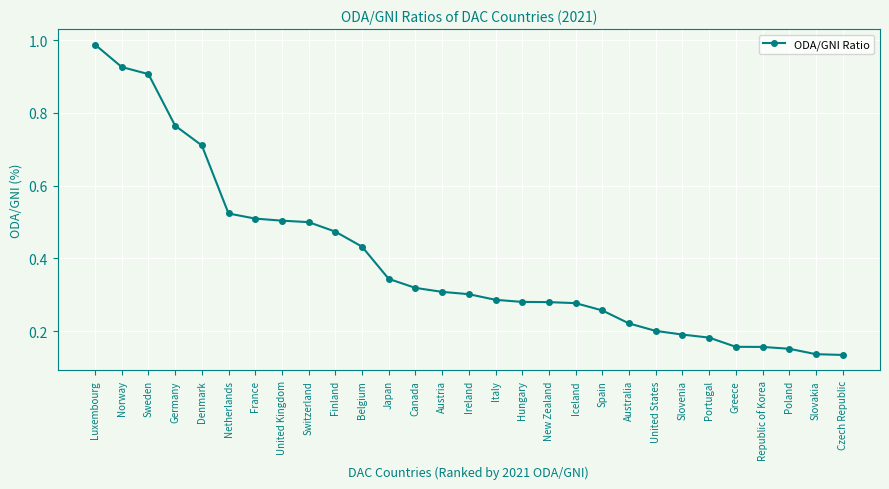

At which category does the chart reach its peak across all series?

Luxembourg